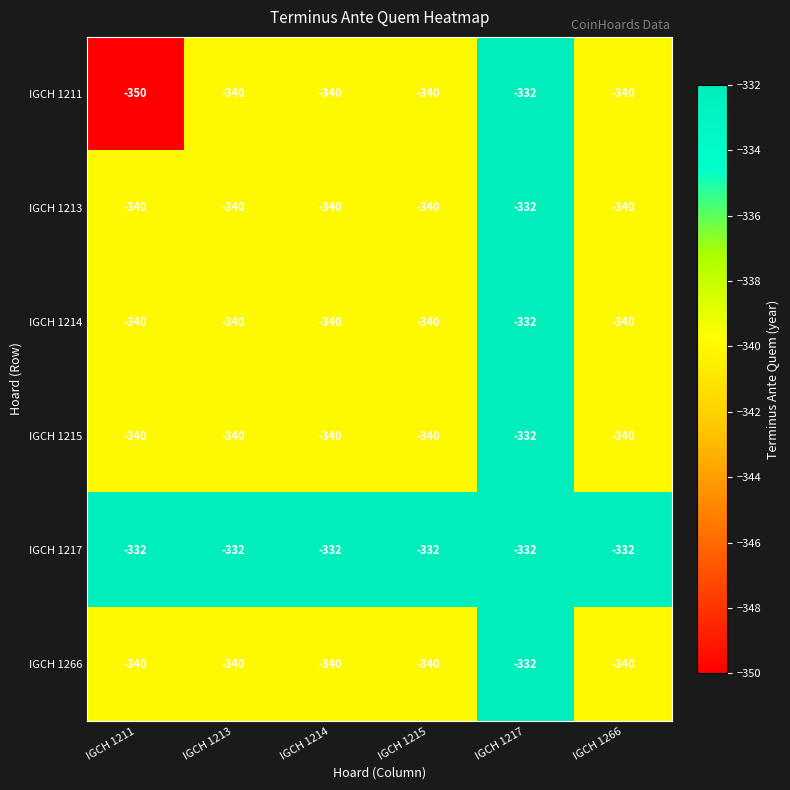

Count the number of categories in the chart.

6